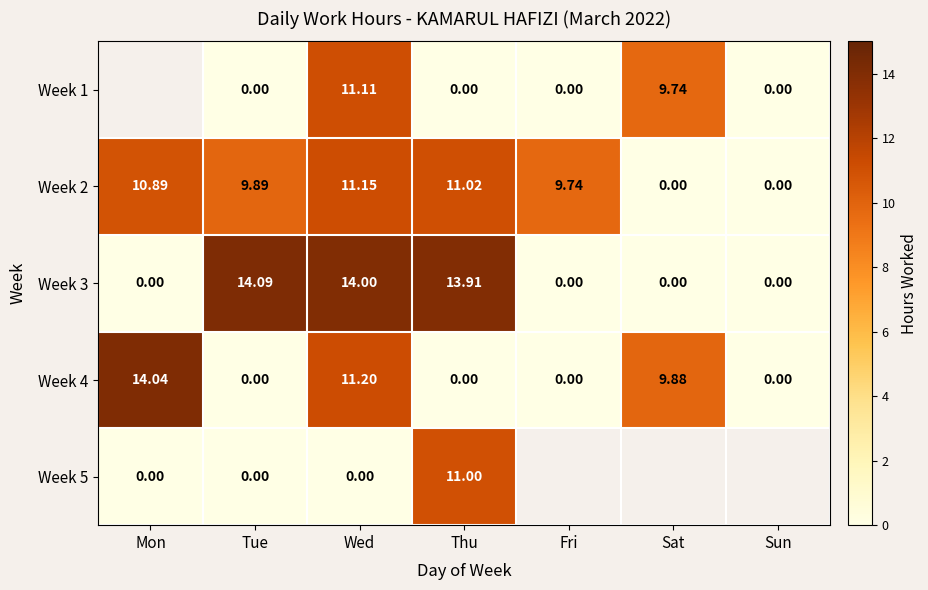

Is the value of Week 4 at Sat greater than the value of Week 3 at Wed?

No